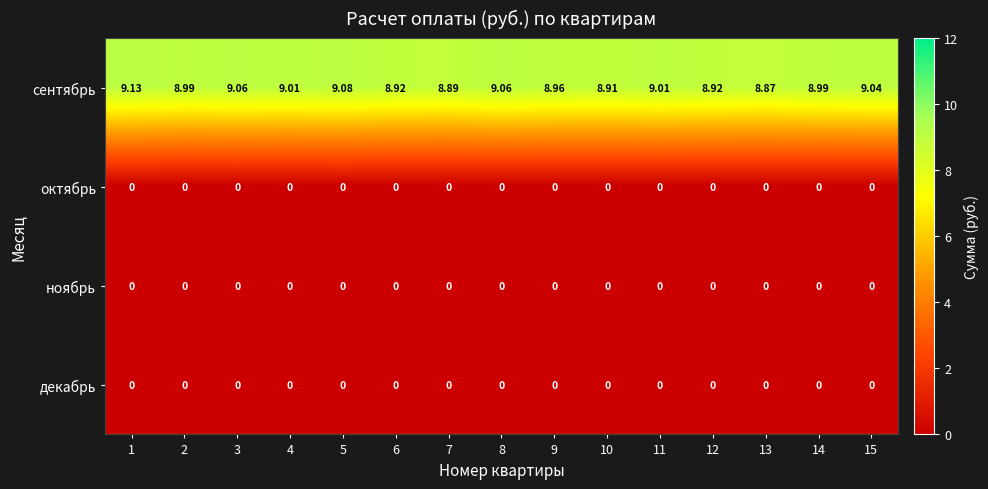

Which series has the largest total across all categories?

сентябрь